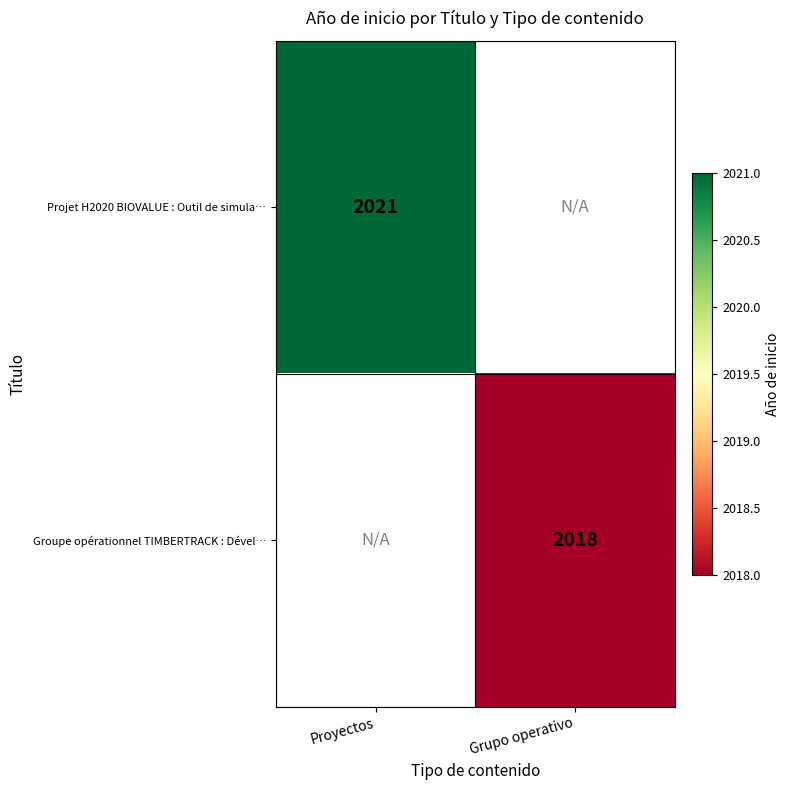

How many data points does each series have?

2